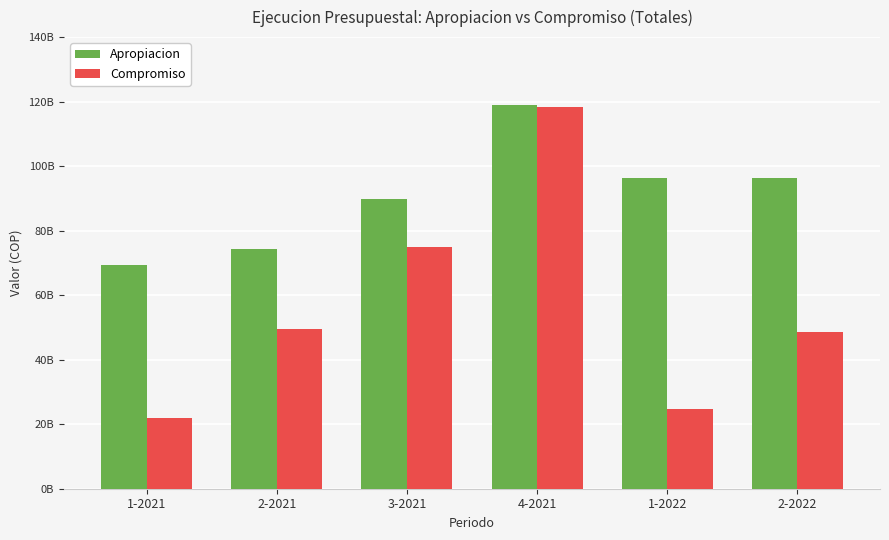

What is the label of the 4th bar from the right?

3-2021